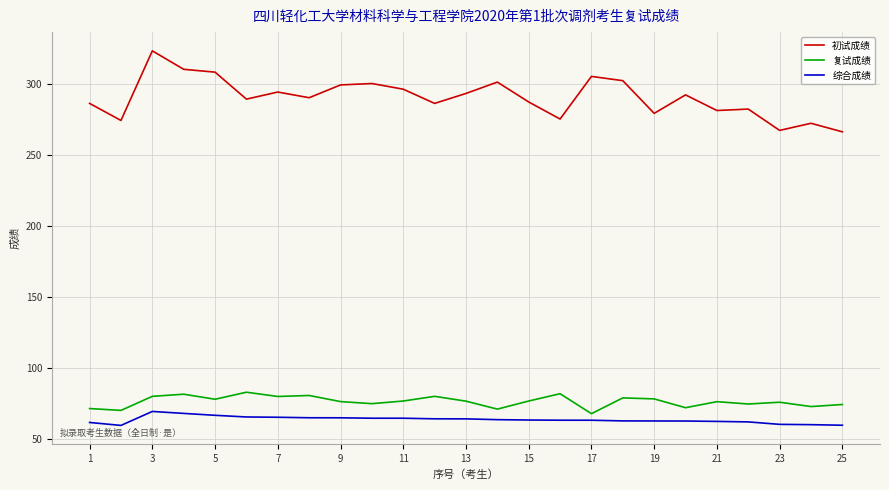

What is the minimum value for 综合成绩?

59.3